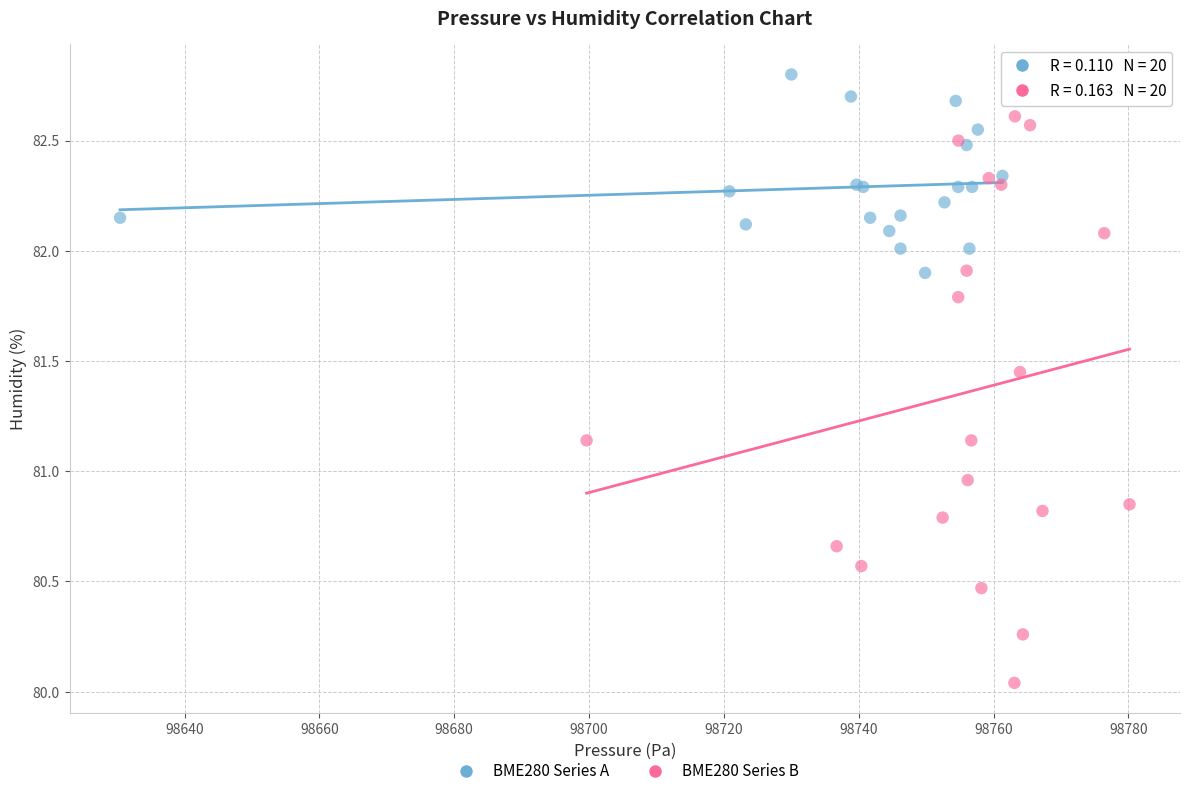

Which series contains the highest Y value?

BME280 Series A